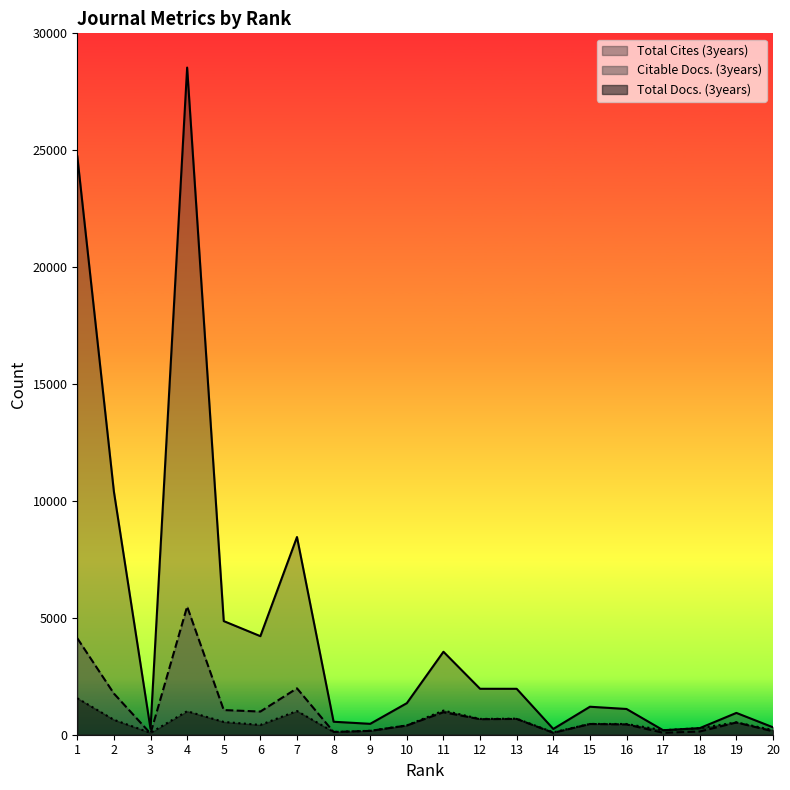

Does the chart display data point markers on the line(s)?

No